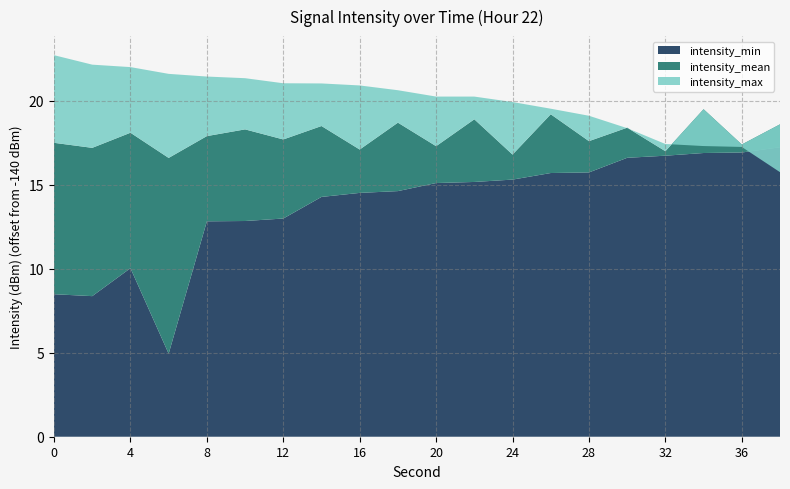

Reading left to right, what are all the values shown in this chart?

intensity_min: 0=-131.5	2=-131.6	4=-130.0	6=-135.1	8=-127.2	10=-127.2	12=-127.0	14=-125.7	16=-125.5	18=-125.4	20=-124.9	22=-124.8	24=-124.7	26=-124.3	28=-124.3	30=-123.4	32=-123.3	34=-123.1	36=-123.1	38=-122.8
intensity_mean: 0=-122.5	2=-122.8	4=-121.9	6=-123.4	8=-122.1	10=-121.7	12=-122.3	14=-121.5	16=-122.9	18=-121.3	20=-122.7	22=-121.1	24=-123.2	26=-120.8	28=-122.4	30=-121.6	32=-123.0	34=-120.5	36=-122.6	38=-121.4
intensity_max: 0=-117.3	2=-117.8	4=-118.0	6=-118.4	8=-118.6	10=-118.7	12=-119.0	14=-119.0	16=-119.1	18=-119.4	20=-119.7	22=-119.7	24=-120.1	26=-120.5	28=-120.9	30=-121.6	32=-122.6	34=-122.7	36=-122.7	38=-124.2